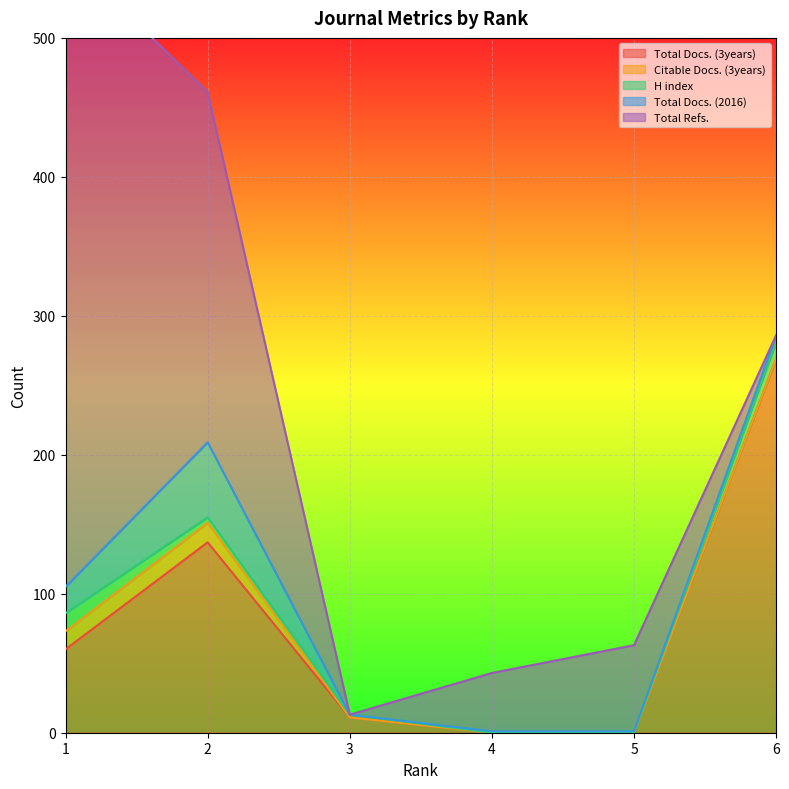

The value of Total Docs. (3years) at 4 is 0. True or false?

True